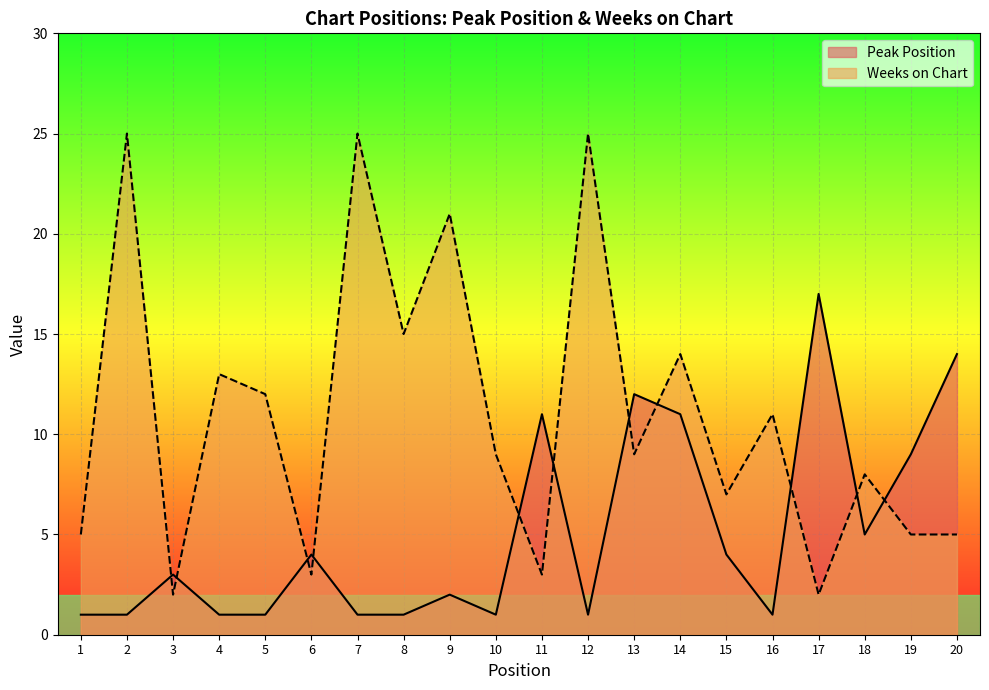

At which category is the sum across all series the highest?

2